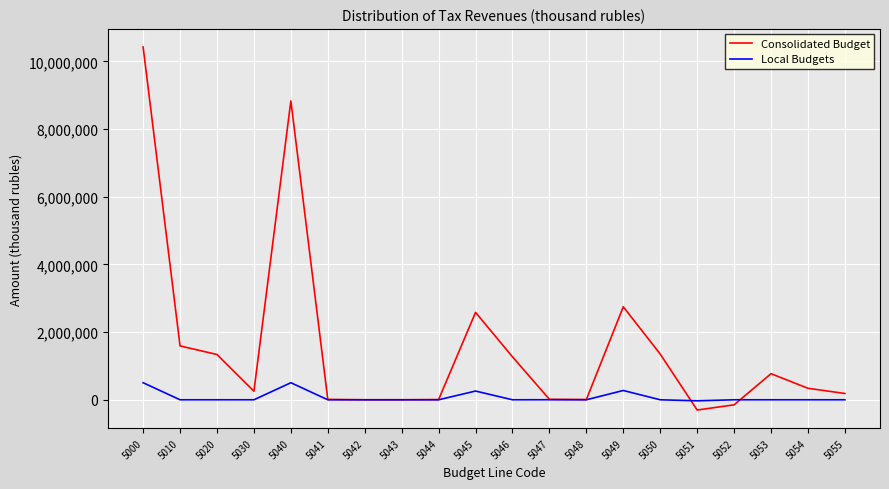

What is the greatest value displayed?

10426543